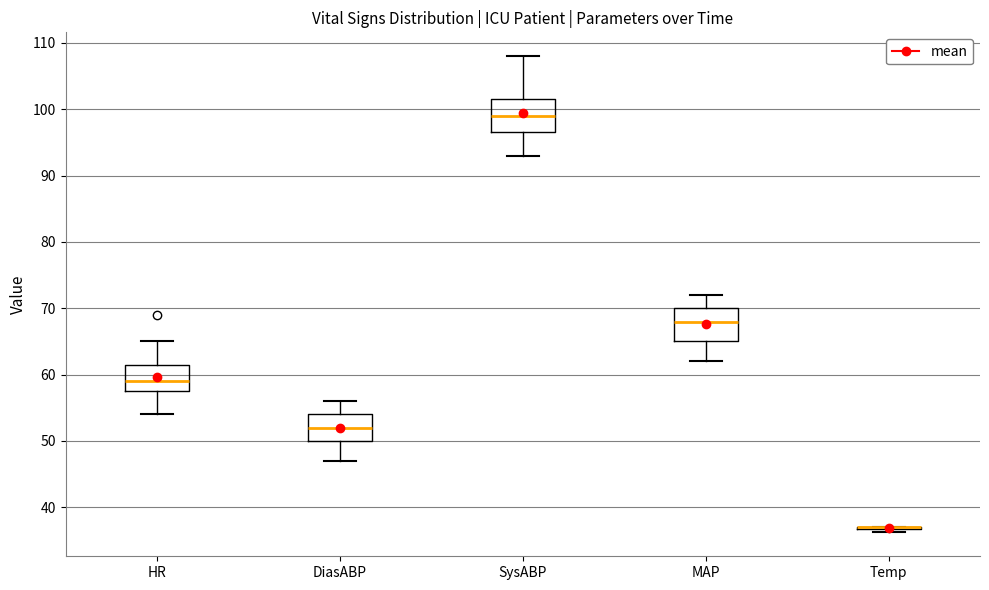

Reading left to right, read every box against the y-axis: the position of its median line, the range the box covers, and the ends of its whiskers. The values are not printed on the chart, so give them approximately, as read against the axis.

HR: median 59, box 58 to 62, whiskers 54 to 65
DiasABP: median 52, box 50 to 54, whiskers 47 to 56
SysABP: median 99, box 97 to 102, whiskers 93 to 108
MAP: median 68, box 65 to 70, whiskers 62 to 72
Temp: box collapsed to a line at 37, whiskers 36 to 37